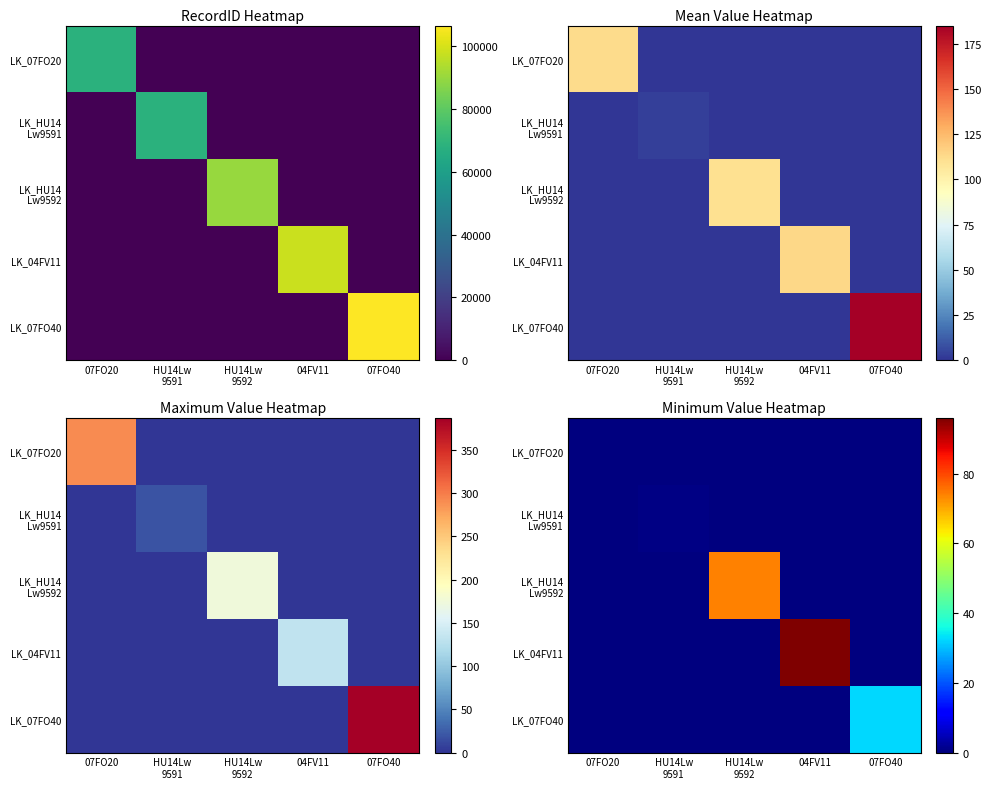

At how many categories does at least one series exceed 95?

1